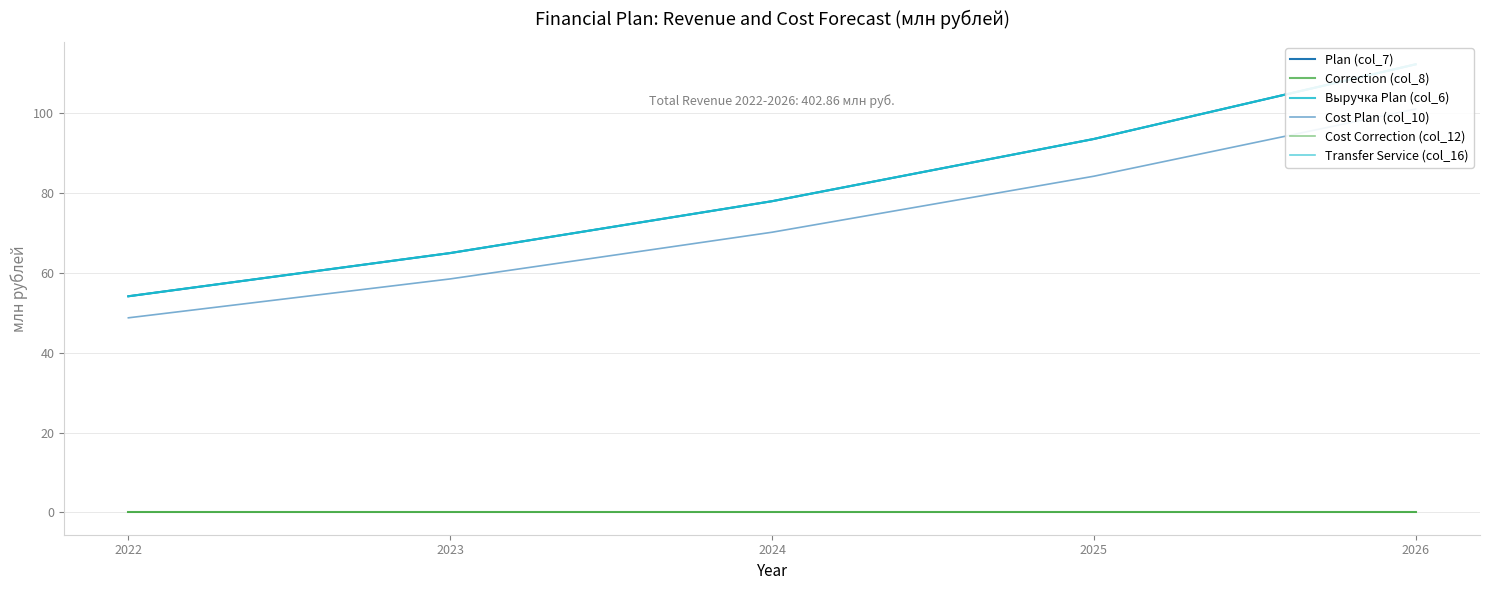

What is the total value across all series at 2024?

304.1